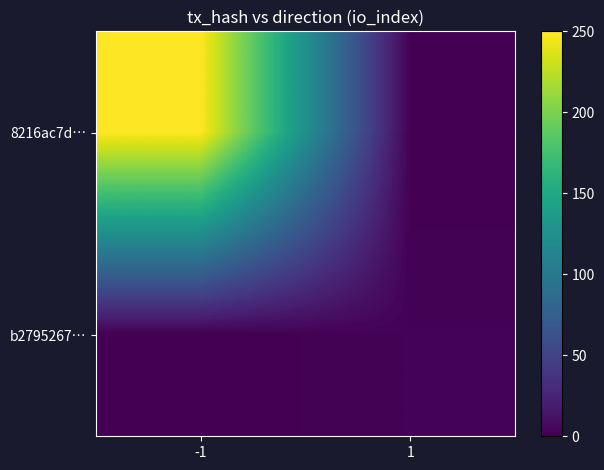

What is the total value across all series at 1?

2